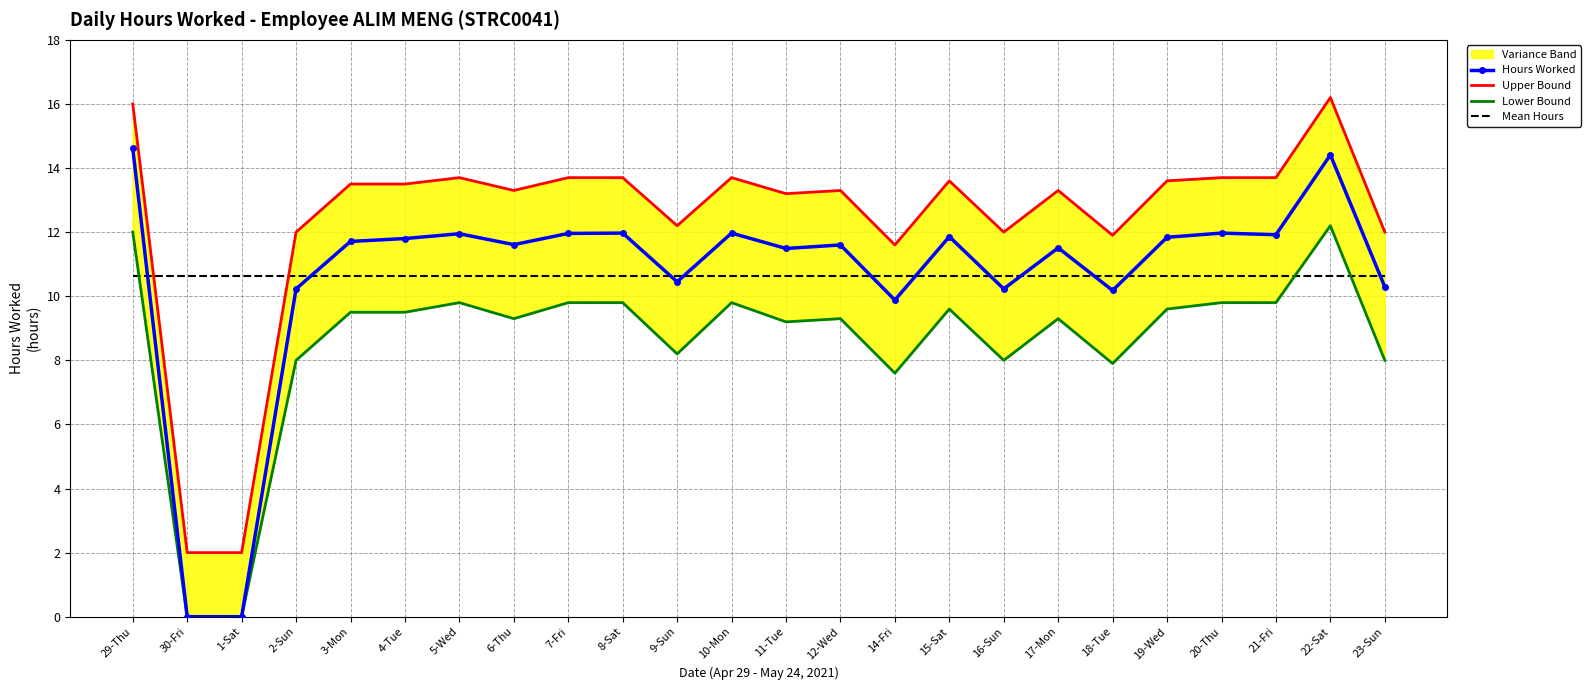

Which series has the largest total across all categories?

Upper Bound